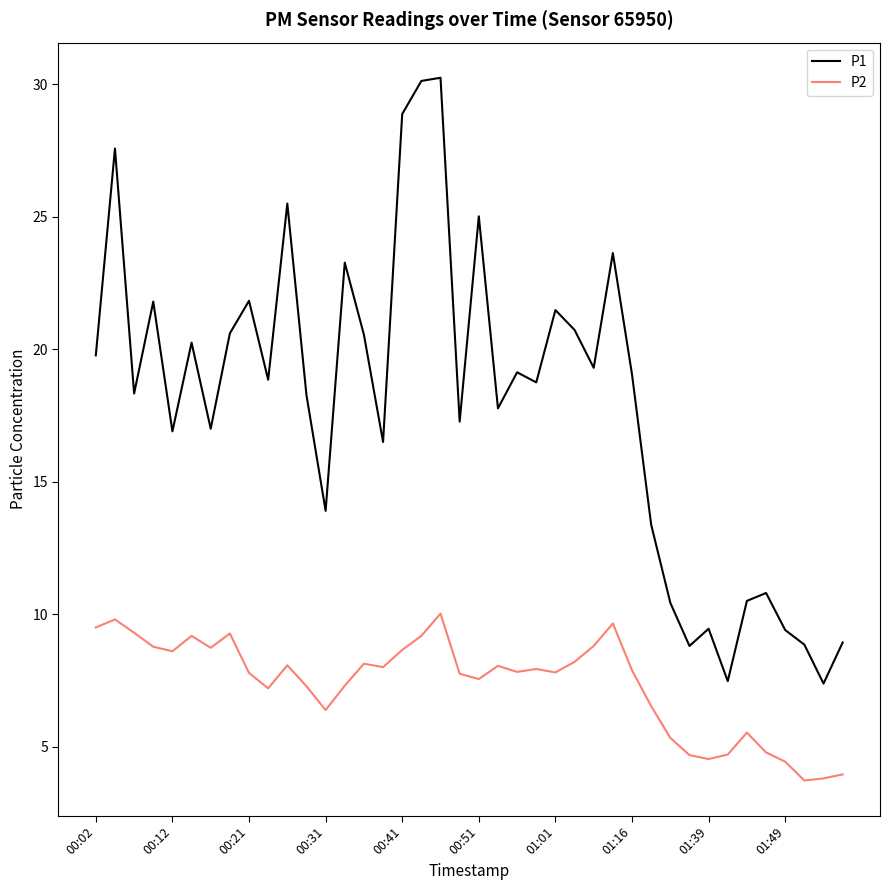

List the series in order of their overall mean, highest first.

P1, P2